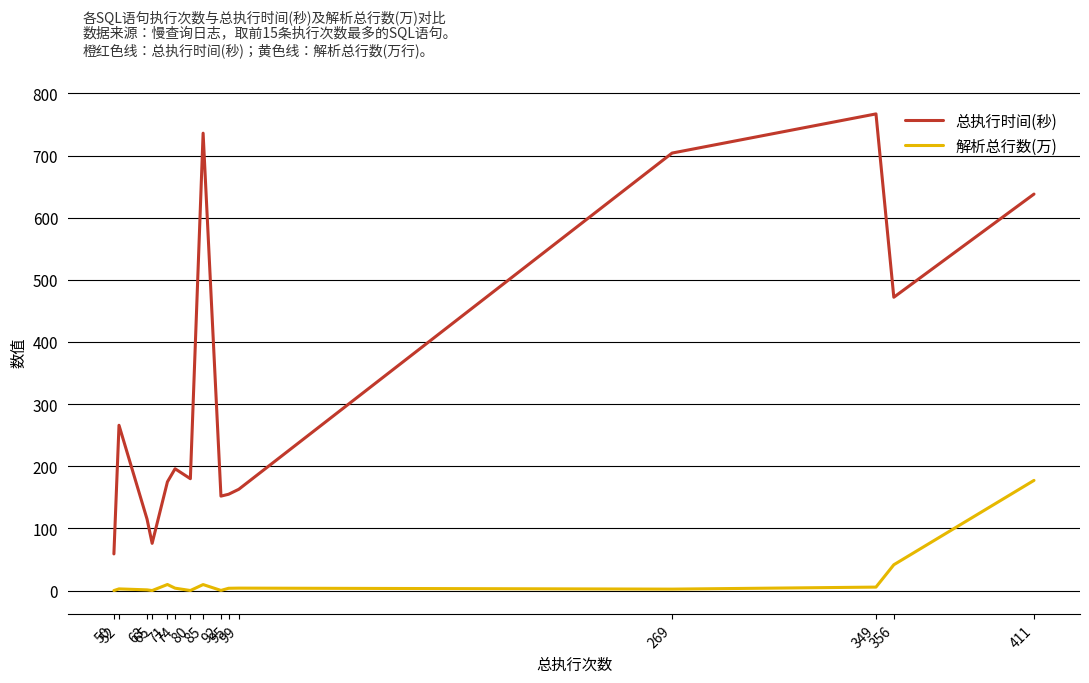

Count the number of categories in the chart.

15